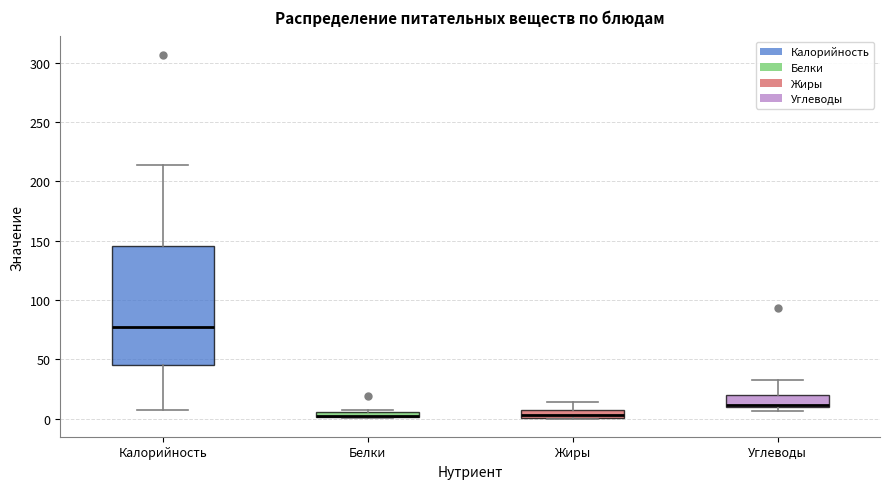

Where does the upper whisker of the box for Углеводы end on the y-axis? The values are not printed on the chart, so give them approximately, as read against the axis.

35